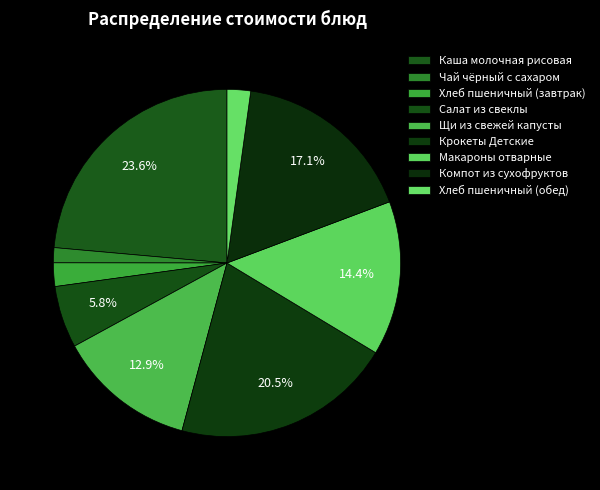

What percentage is the Щи из свежей капусты slice, to the nearest percent?

13%